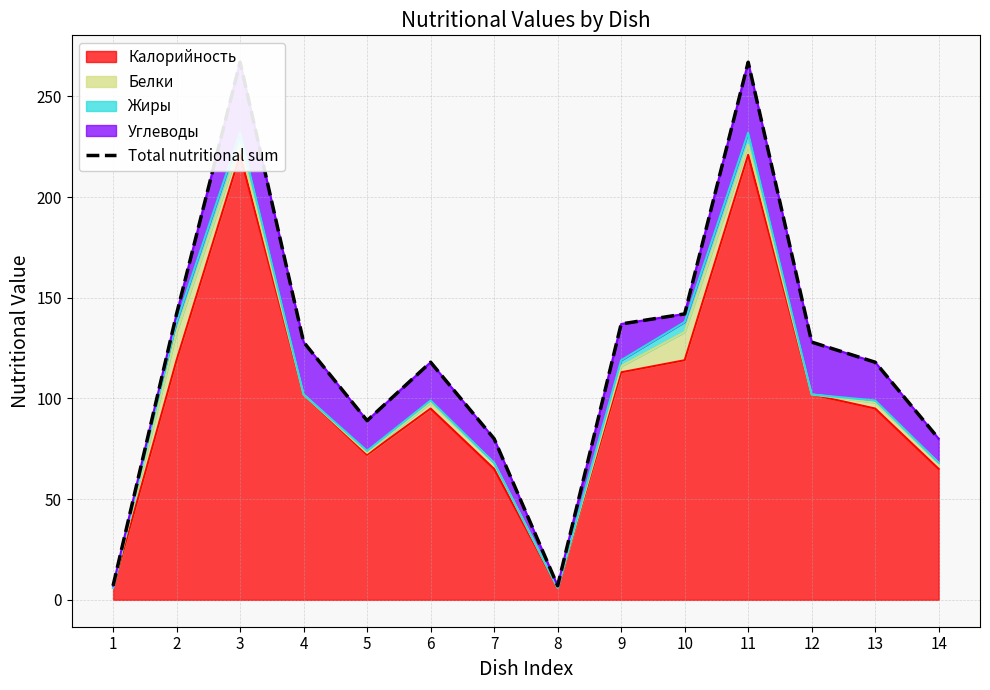

What is the approximate value at 8?

7